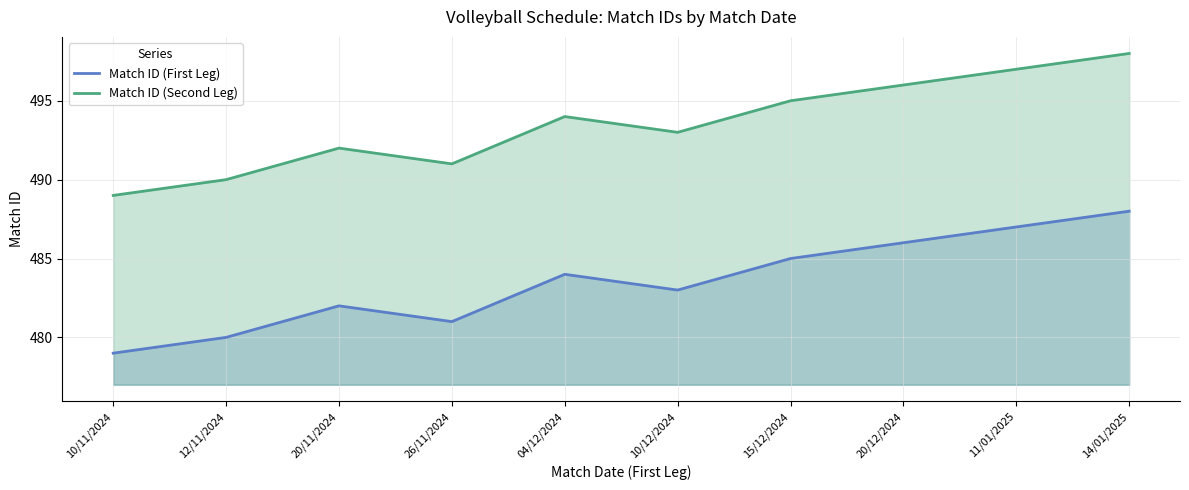

The Match ID (Second Leg) series shows 497 at 11/01/2025. True or false?

True